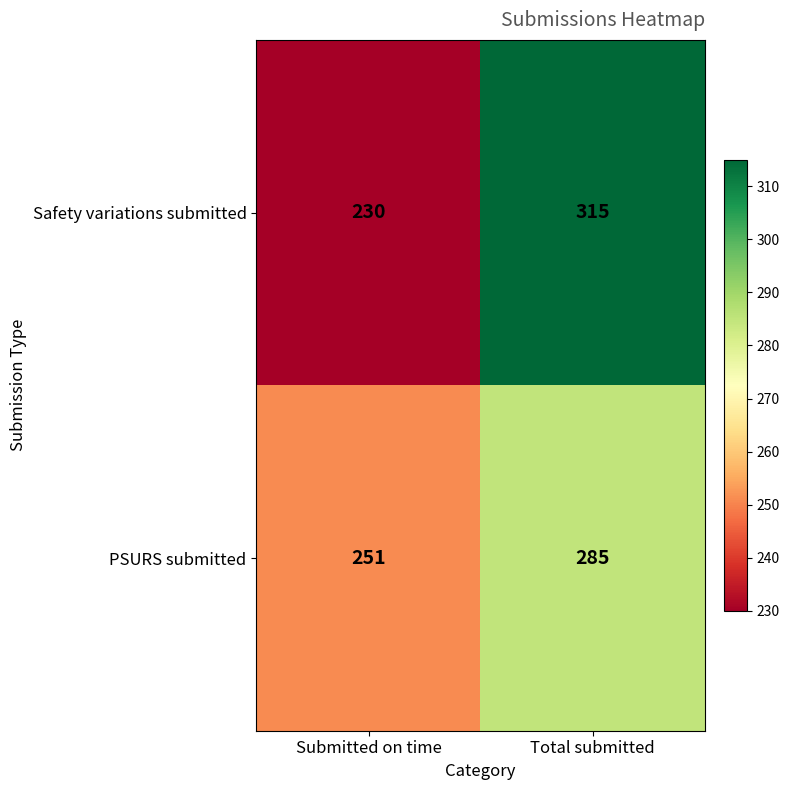

List the series in order of their overall mean, lowest first.

PSURS submitted, Safety variations submitted